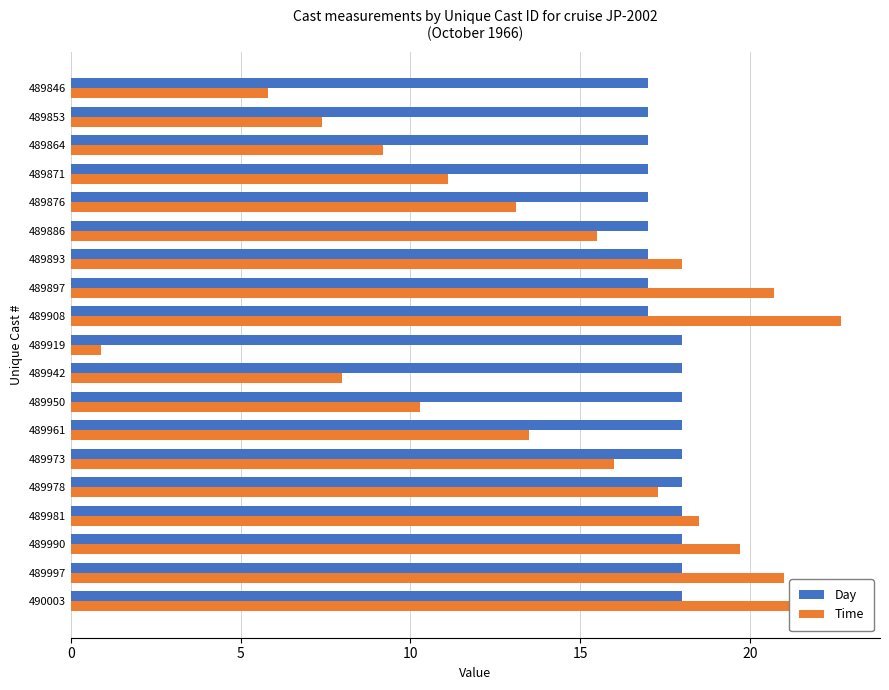

Is it true that Time equals 16.0 at 489973?

True